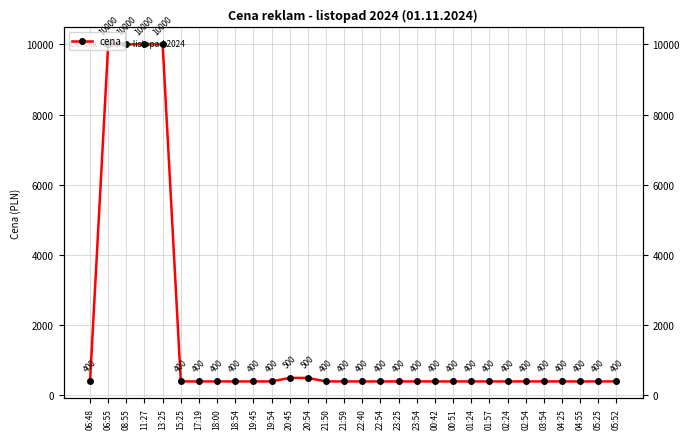

Approximately how many times larger is the value at 02:54 compared to 06:48?

1.0